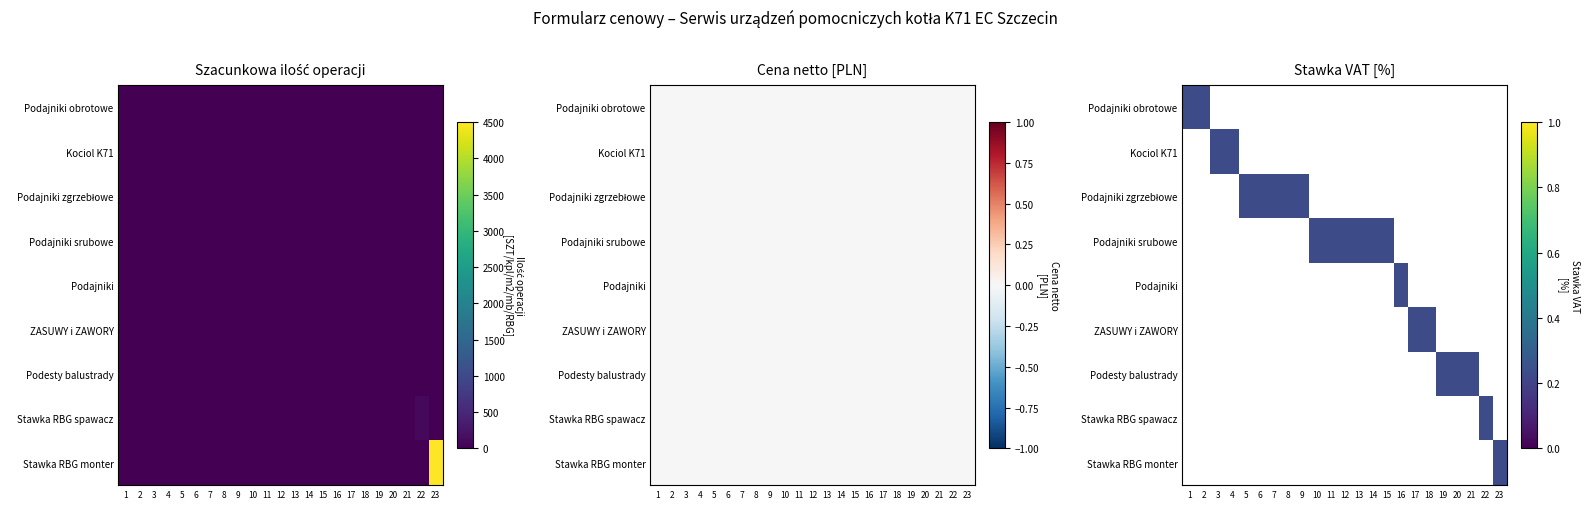

The chart shows a value of -2730 at 8. True or false?

False